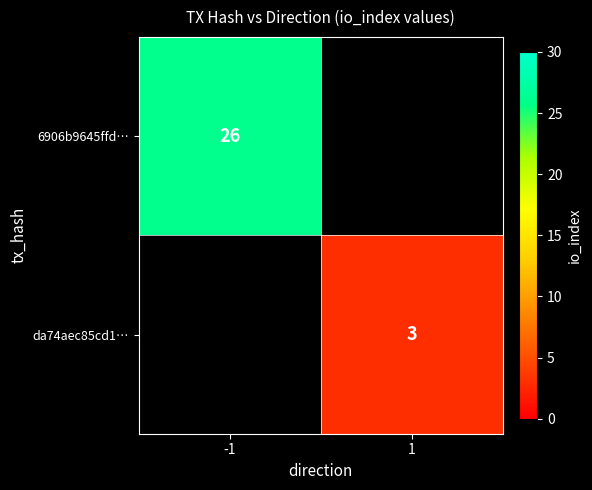

Is it true that da74aec85cd1… equals 5 at 1?

False